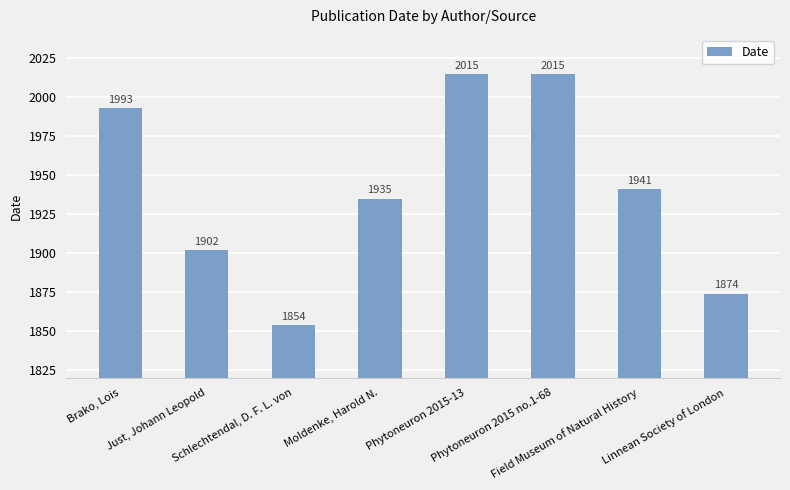

Which has a higher value, Brako, Lois or Linnean Society of London?

Brako, Lois